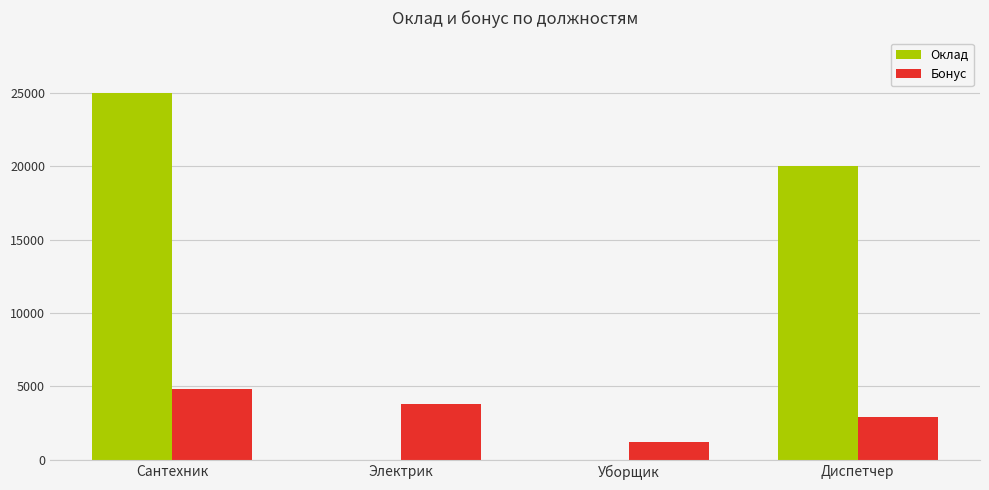

Reading left to right, extract all data points from this chart.

Оклад: Сантехник=25000	Электрик=1	Уборщик=1	Диспетчер=20000
Бонус: Сантехник=4800	Электрик=3800	Уборщик=1200	Диспетчер=2940